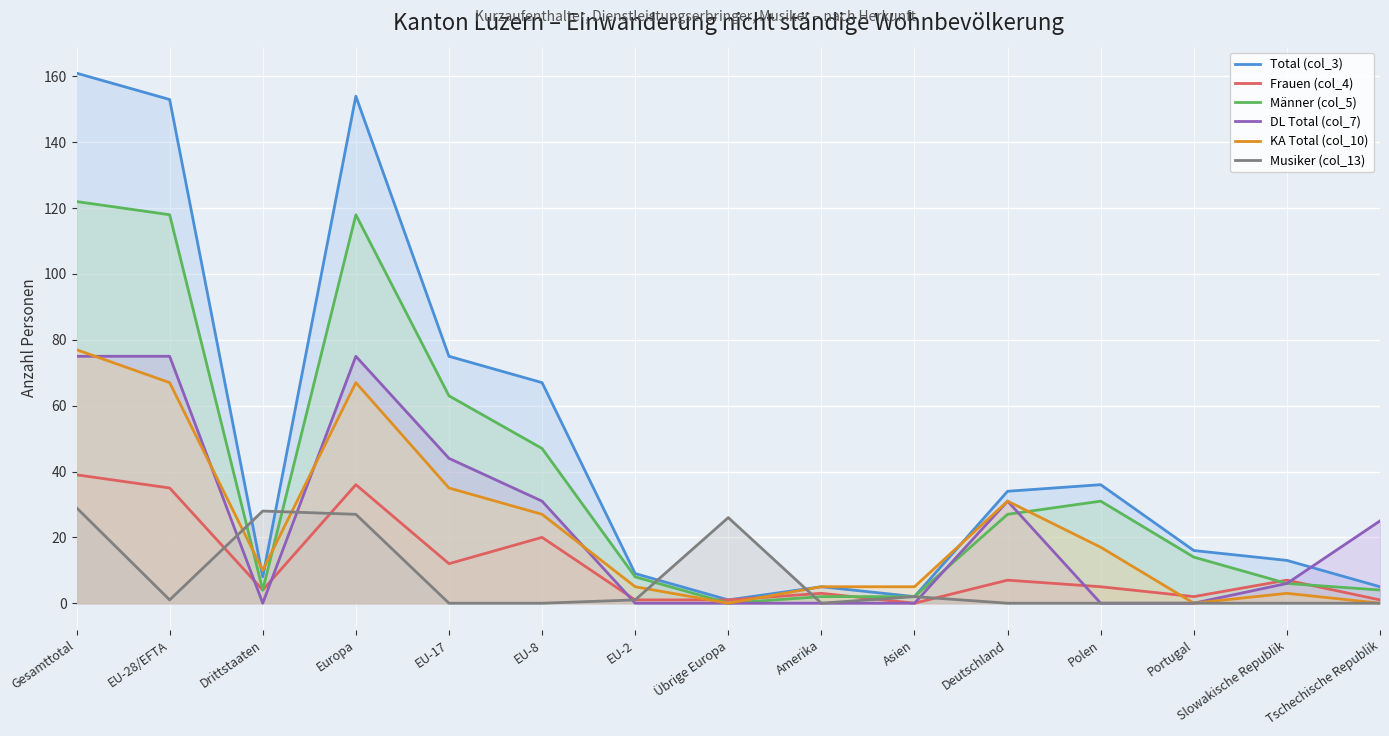

True or false: Musiker (col_13) has a value of 28 at Drittstaaten.

True